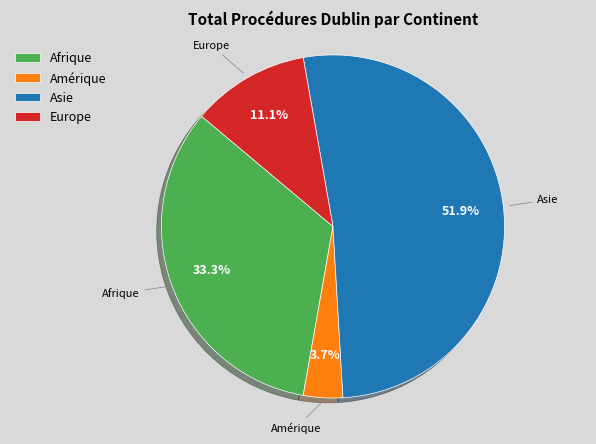

To the nearest percent, what is the difference between the largest and smallest slice percentages?

48%